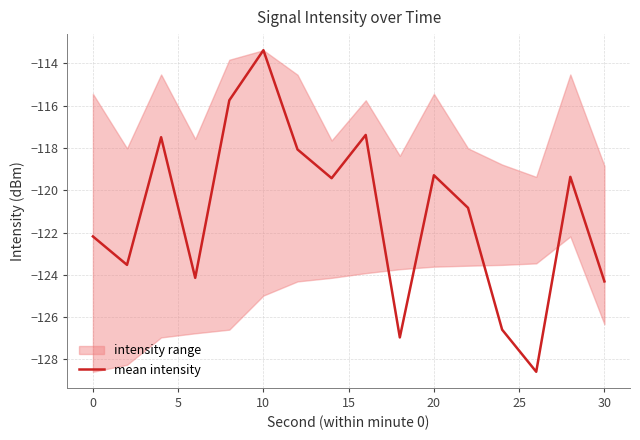

Is this an area chart (filled region under the line)?

No